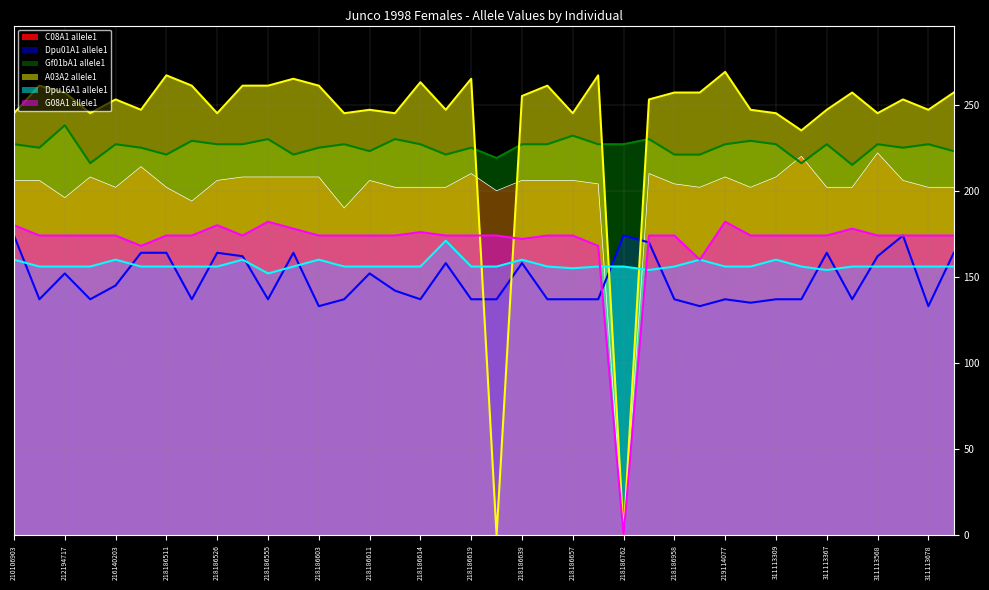

In Dpu16A1 allele1, how many points are higher than both neighbors (excluding endpoints)?

7